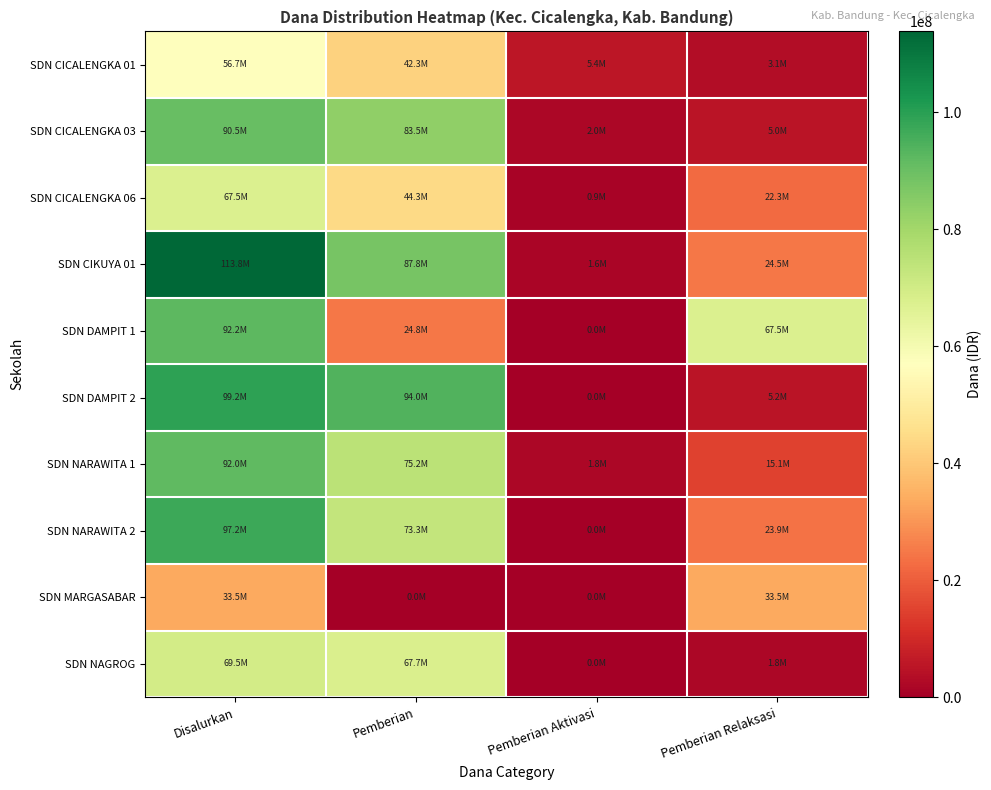

How many categories are shown in the chart?

4